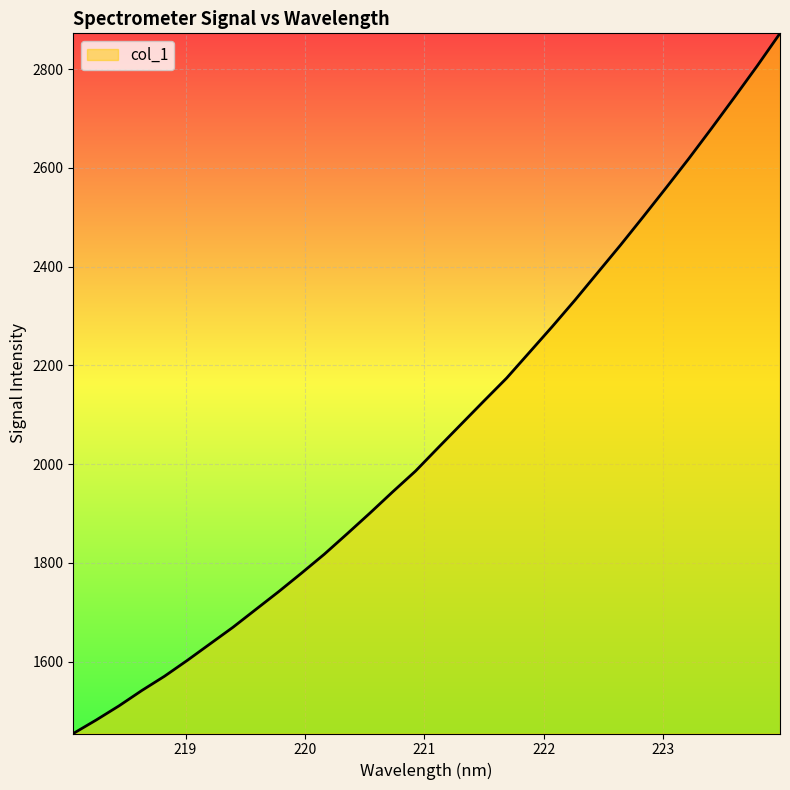

What is the greatest value displayed?

2872.5